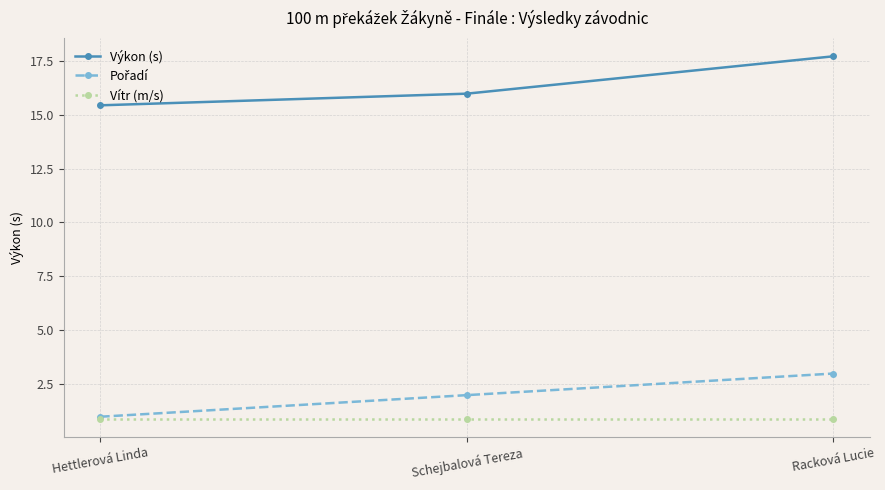

Which category has the lowest value in the Výkon (s) series?

Hettlerová Linda